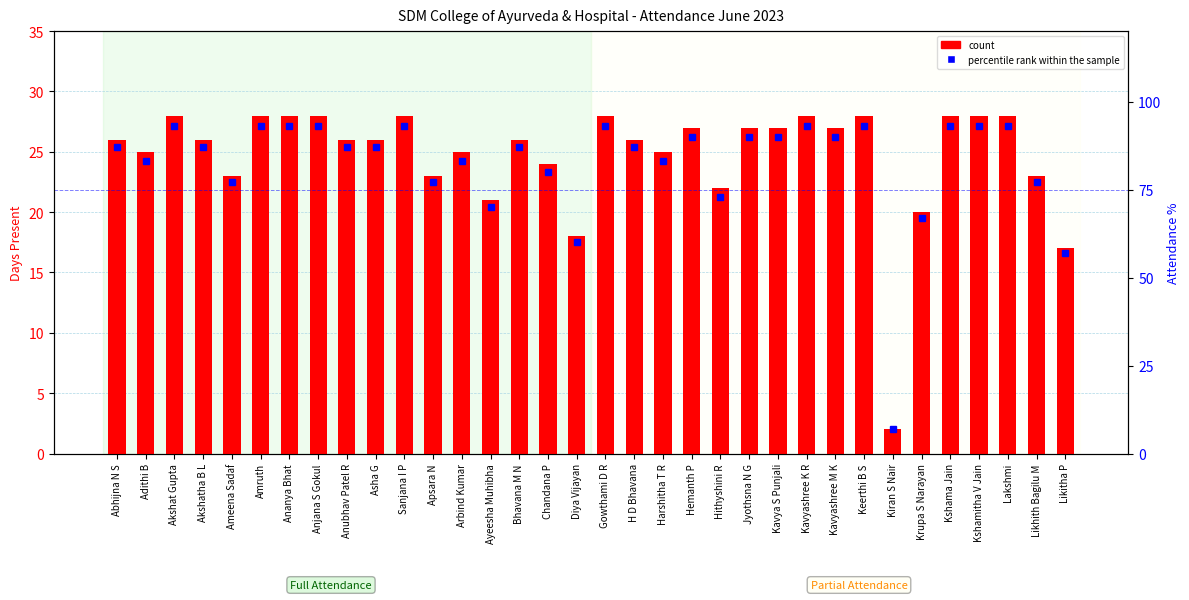

Rank the series by their maximum value, from highest to lowest.

percentile rank within the sample, count